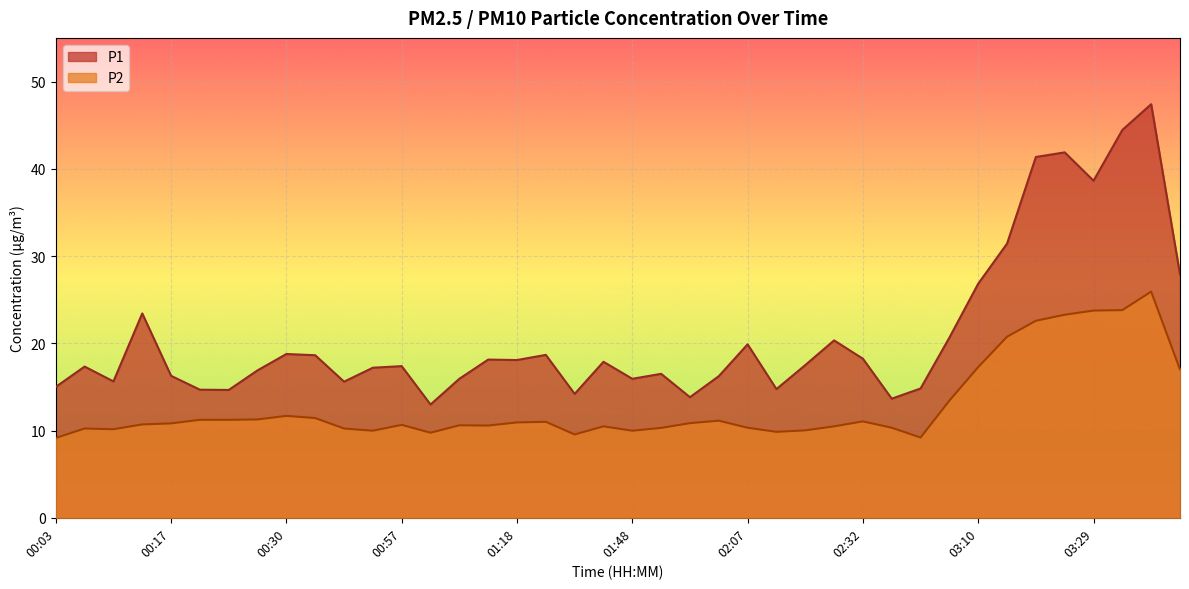

At which category does the chart reach its minimum across all series?

00:03